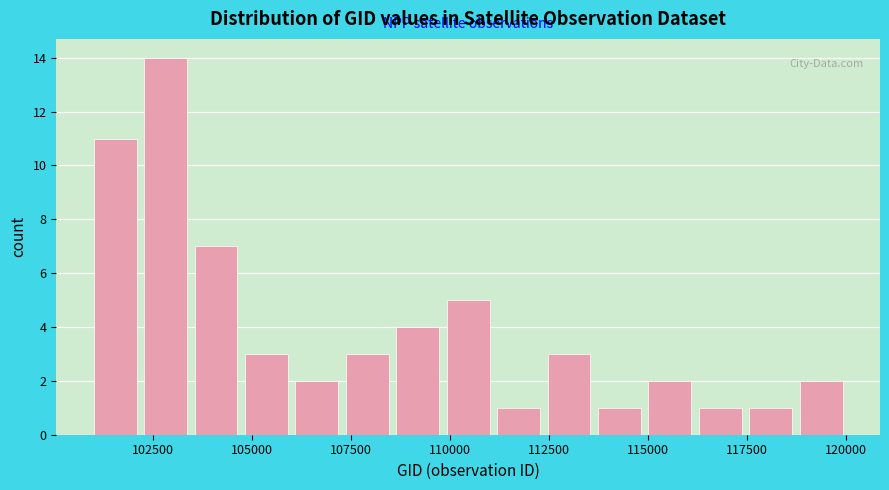

Read against the x-axis, roughly where is the centre of the tallest bar?

103000